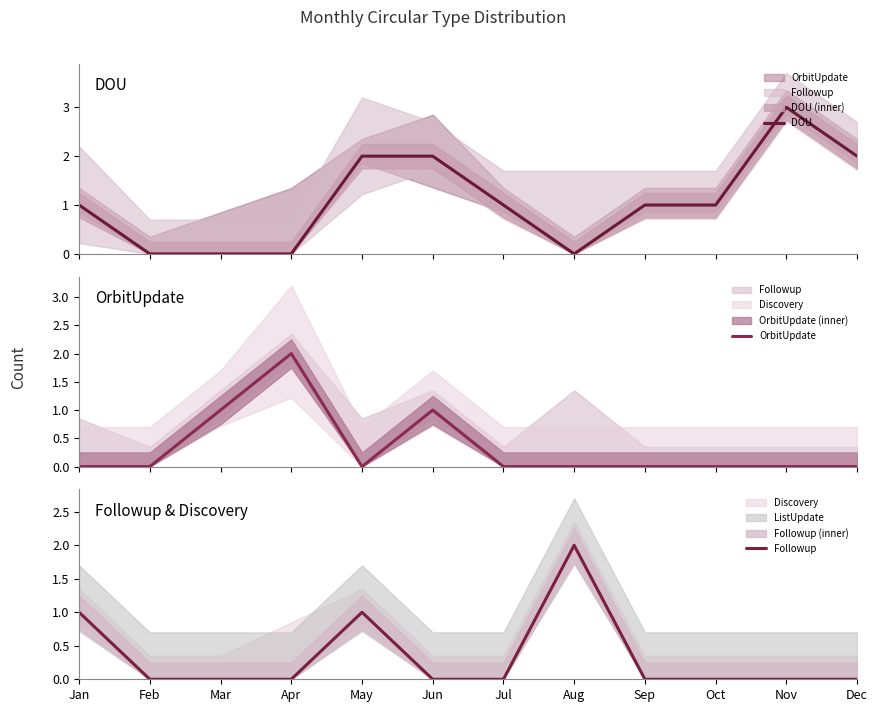

How many lines are shown in the chart?

3